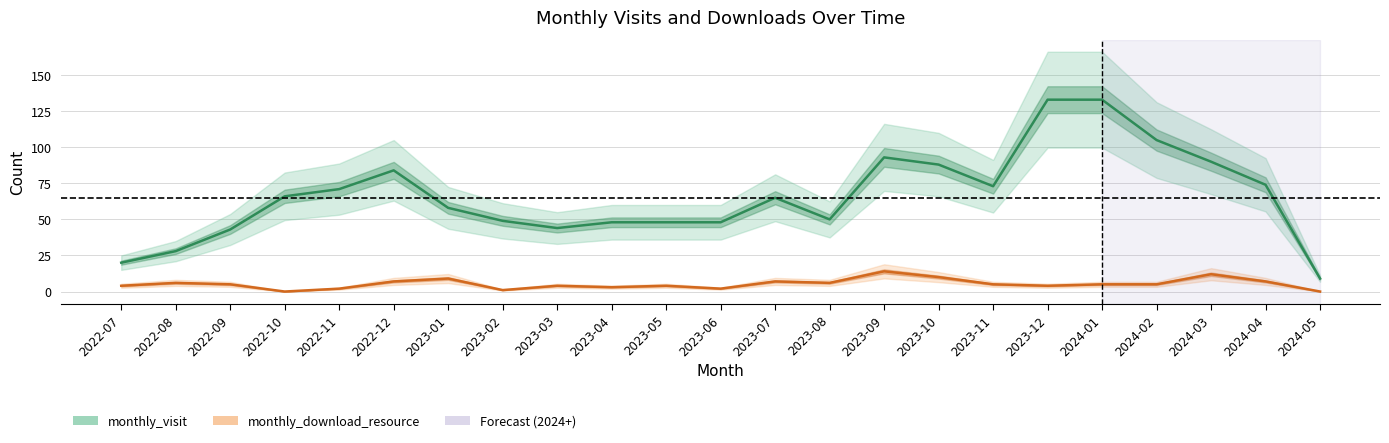

What is the difference between the highest and lowest values at 2024-04?

67